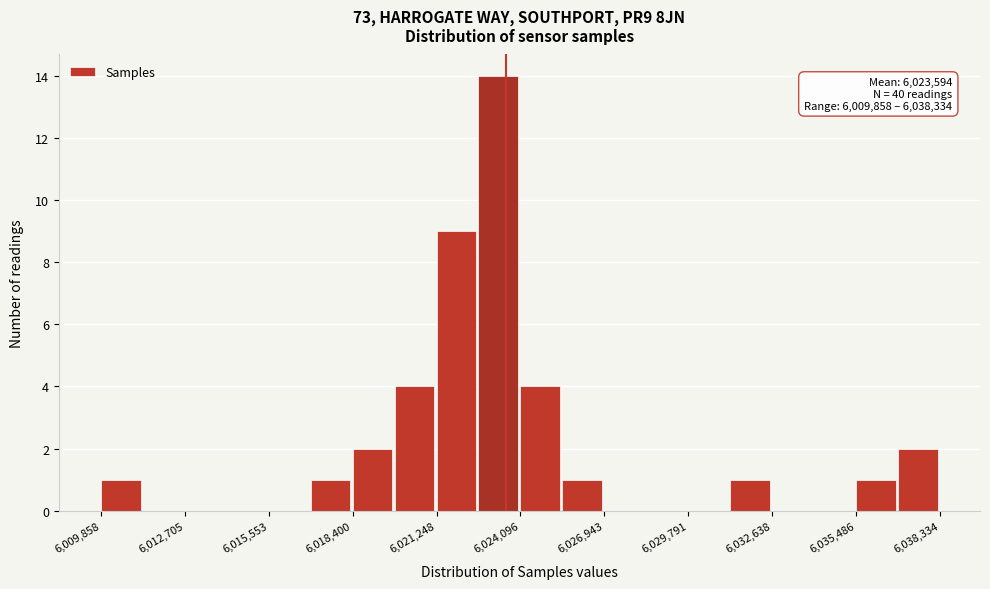

Around what value on the x-axis is the tallest bar? Give the approximate position of its centre, as read against the axis.

6023500